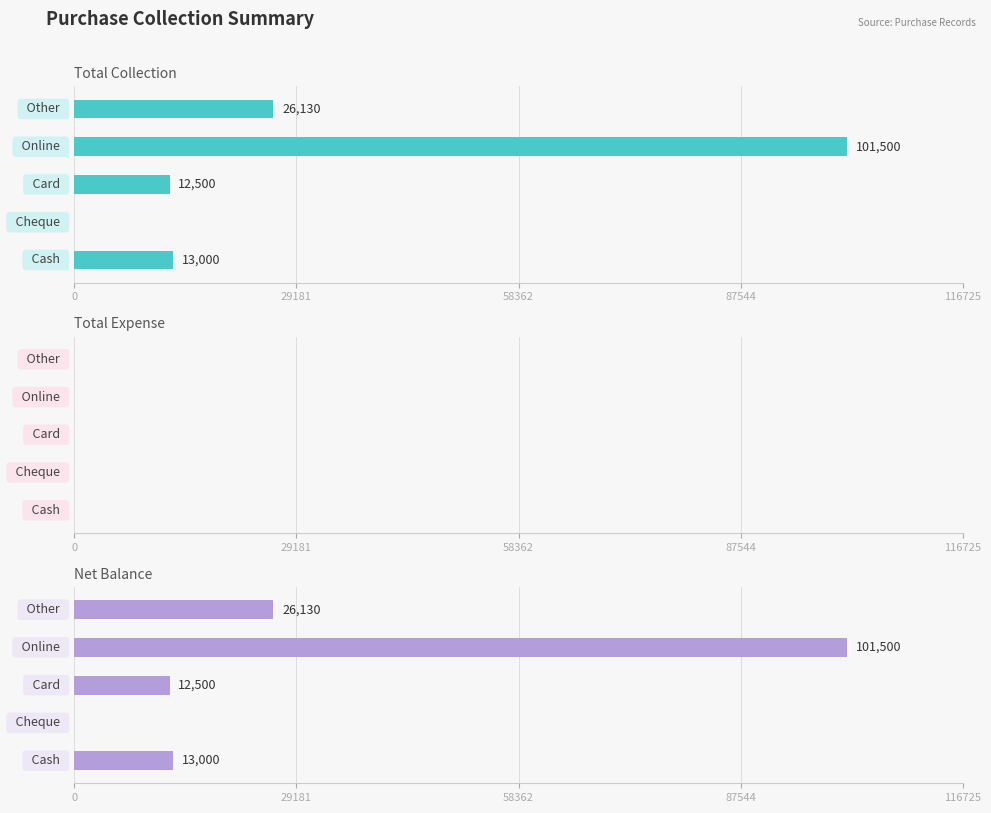

How many series are shown in this chart?

3